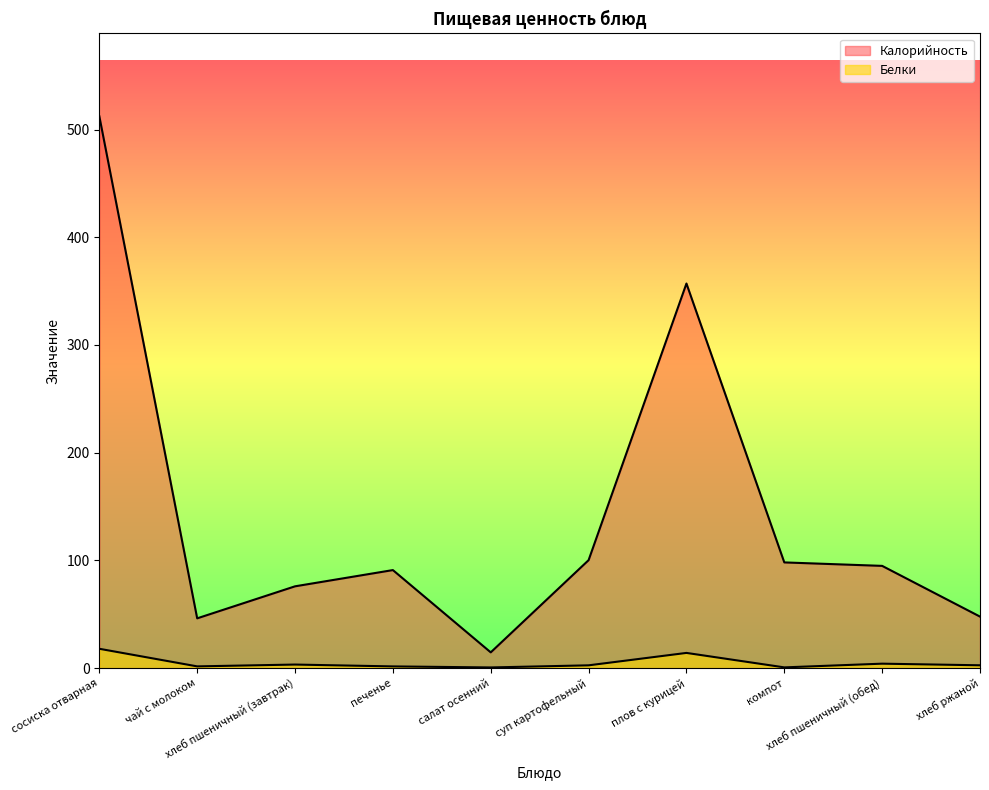

At which category does Белки reach its first local valley?

чай с молоком